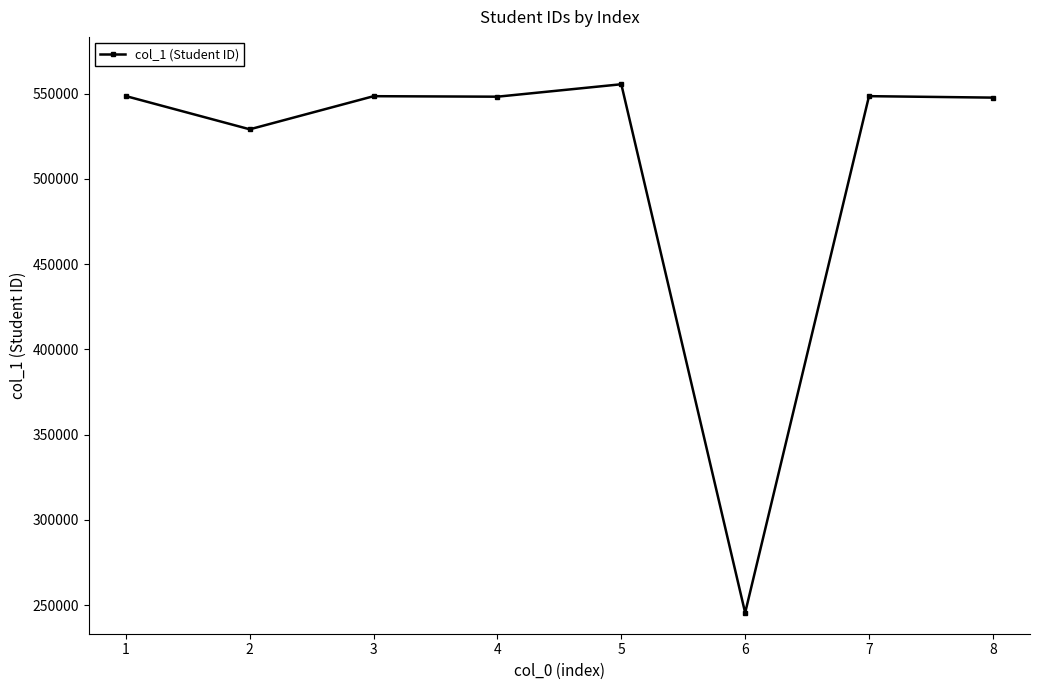

True or false: the data has more than 0 interior local peaks.

True